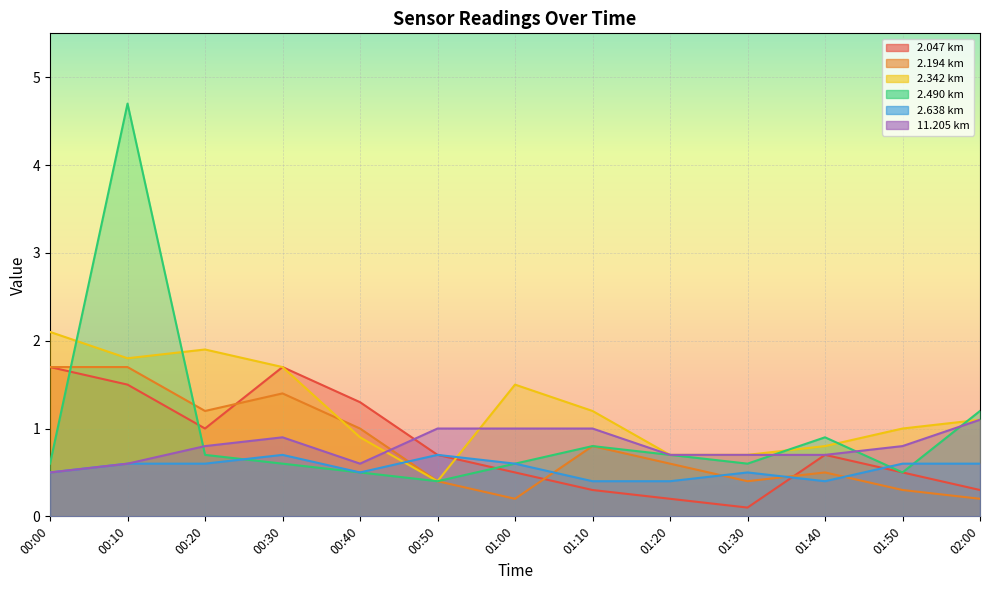

Reading left to right, transcribe all the data shown in this chart.

2.047: 1.7	1.5	1.0	1.7	1.3	0.7	0.5	0.3	0.2	0.1	0.7	0.5	0.3
2.194: 1.7	1.7	1.2	1.4	1.0	0.4	0.2	0.8	0.6	0.4	0.5	0.3	0.2
2.342: 2.1	1.8	1.9	1.7	0.9	0.4	1.5	1.2	0.7	0.7	0.8	1.0	1.1
2.490: 0.6	4.7	0.7	0.6	0.5	0.4	0.6	0.8	0.7	0.6	0.9	0.5	1.2
2.638: 0.5	0.6	0.6	0.7	0.5	0.7	0.6	0.4	0.4	0.5	0.4	0.6	0.6
11.205: 0.5	0.6	0.8	0.9	0.6	1.0	1.0	1.0	0.7	0.7	0.7	0.8	1.1